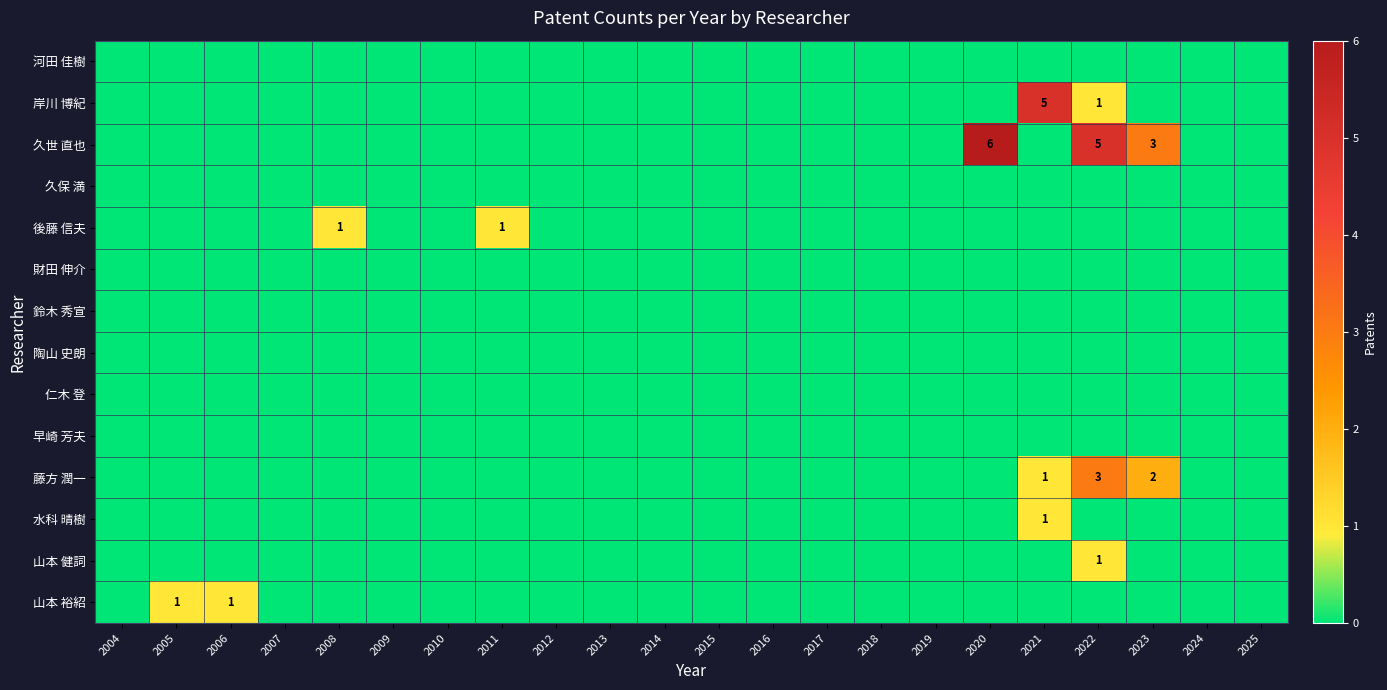

Where is 久保 満 nearest to the value 0?

2004